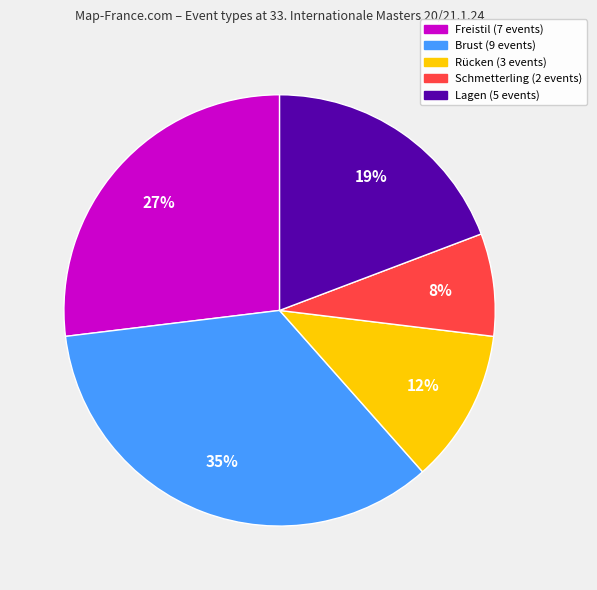

Count the number of slices in the pie.

5